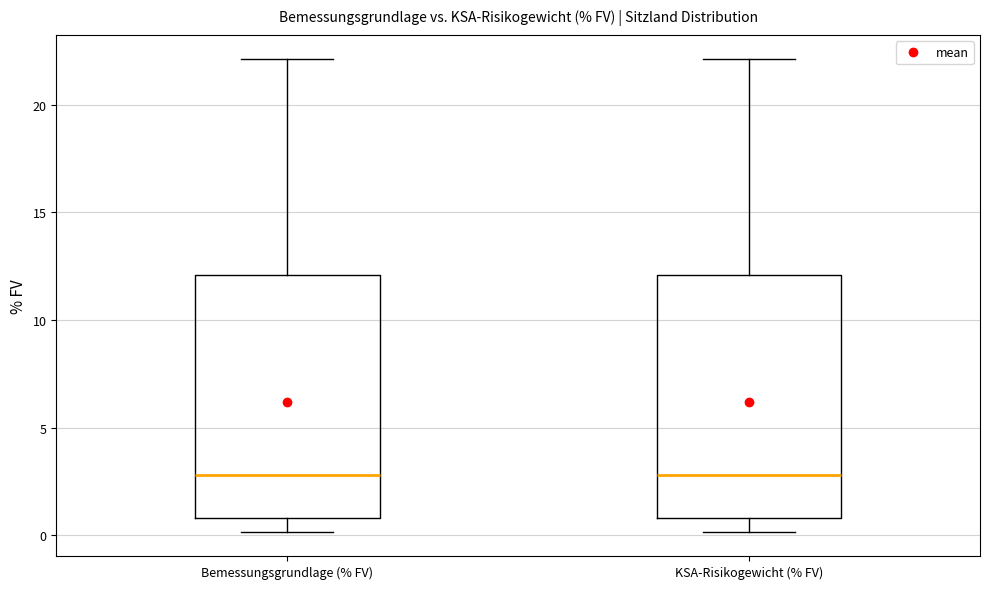

Reading left to right, transcribe this box plot: for each box, give where its median line is, the range the box spans, and where its two whiskers end, as read against the y-axis. The values are not printed on the chart, so give them approximately, as read against the axis.

Bemessungsgrundlage (% FV): median 3, box 1 to 12, whiskers 0 to 22
KSA-Risikogewicht (% FV): median 3, box 1 to 12, whiskers 0 to 22